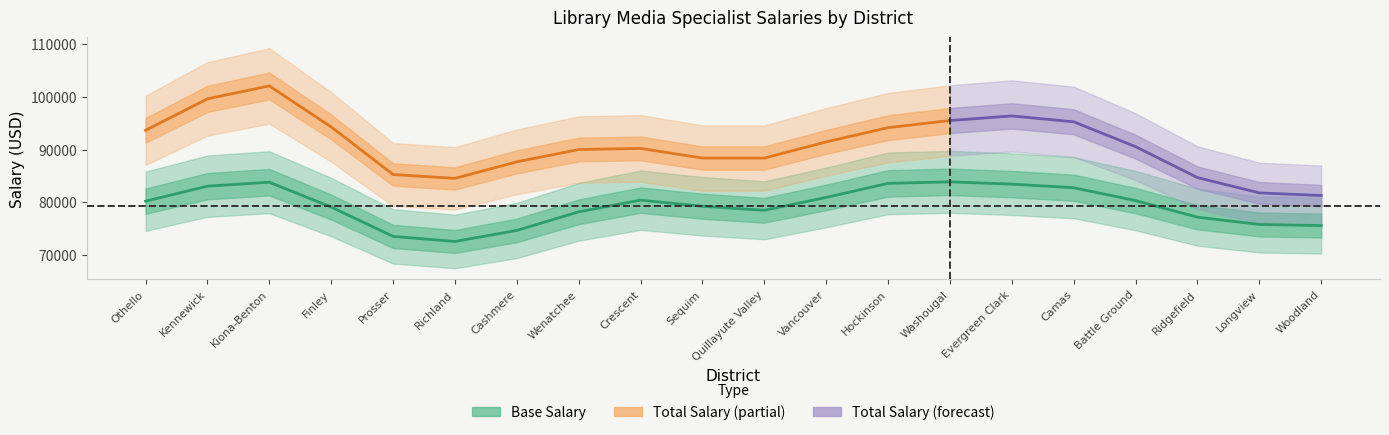

Does the chart display data point markers on the line(s)?

No